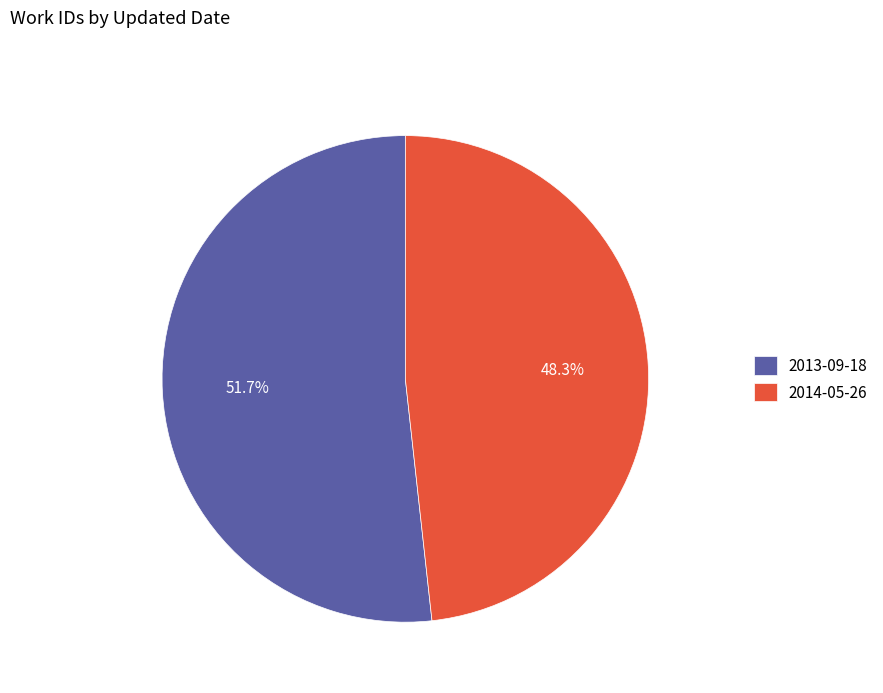

Rank the categories by value from highest to lowest.

2013-09-18, 2014-05-26